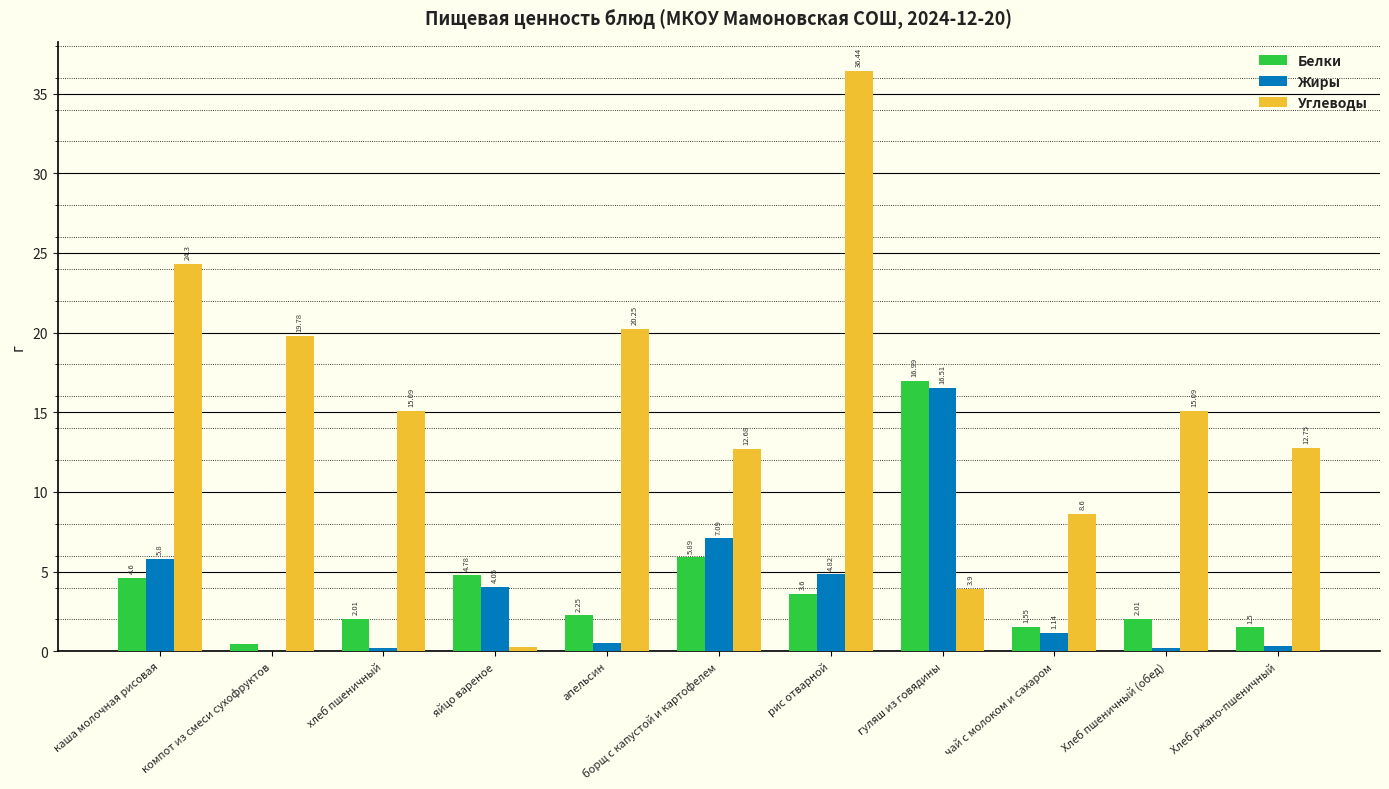

What is the difference between the Углеводы values at каша молочная рисовая and борщ с капустой и картофелем?

11.6